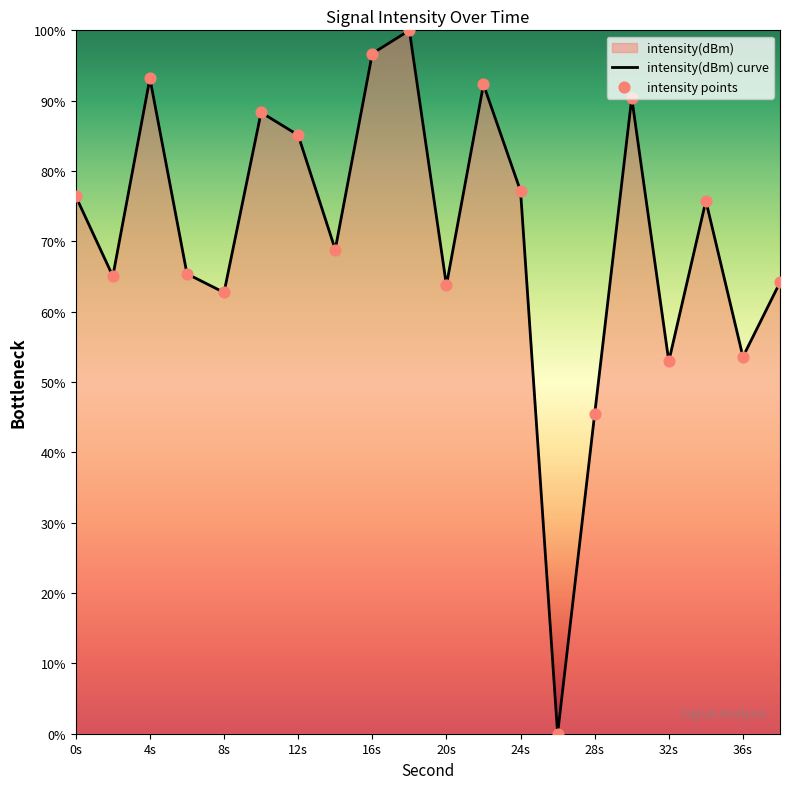

What is the maximum value shown in the chart?

100.0